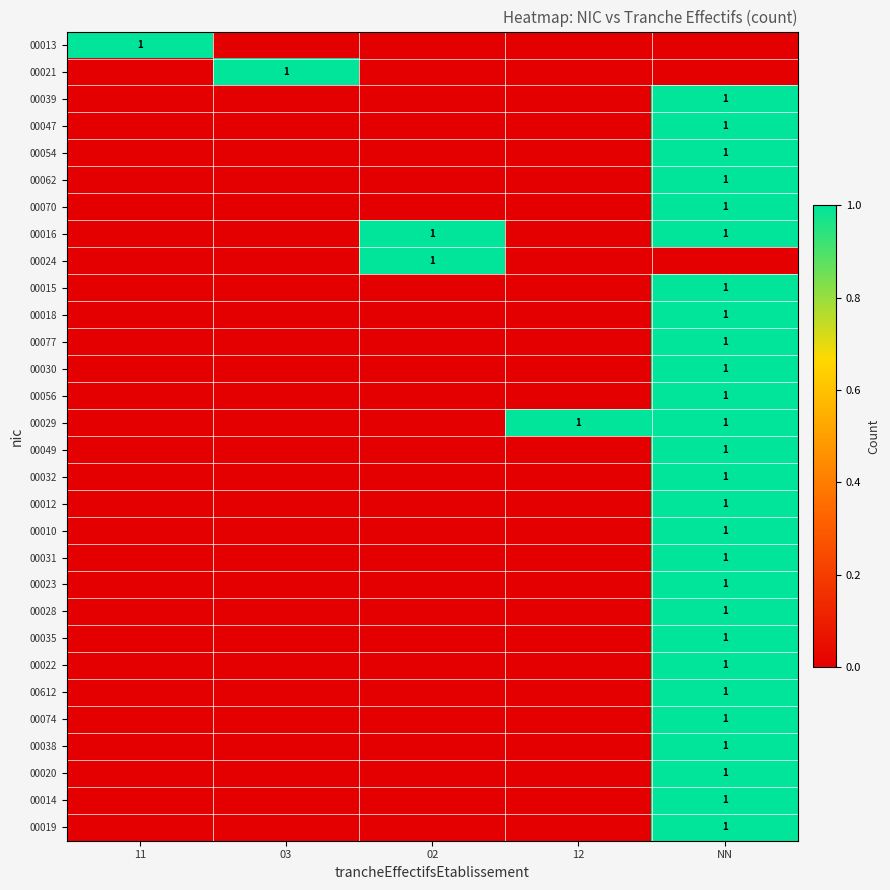

What is the total value across all series at 11?

1